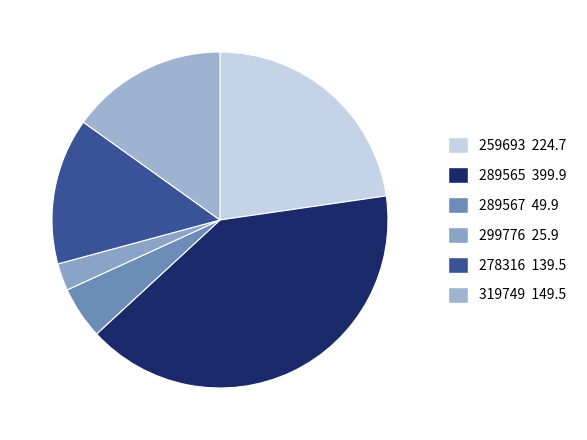

How many segments does this pie chart have?

6